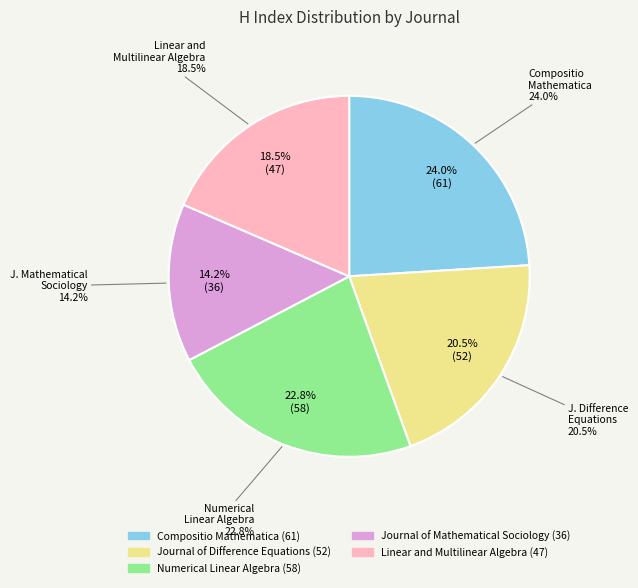

What is the largest slice in the pie chart?

Compositio Mathematica